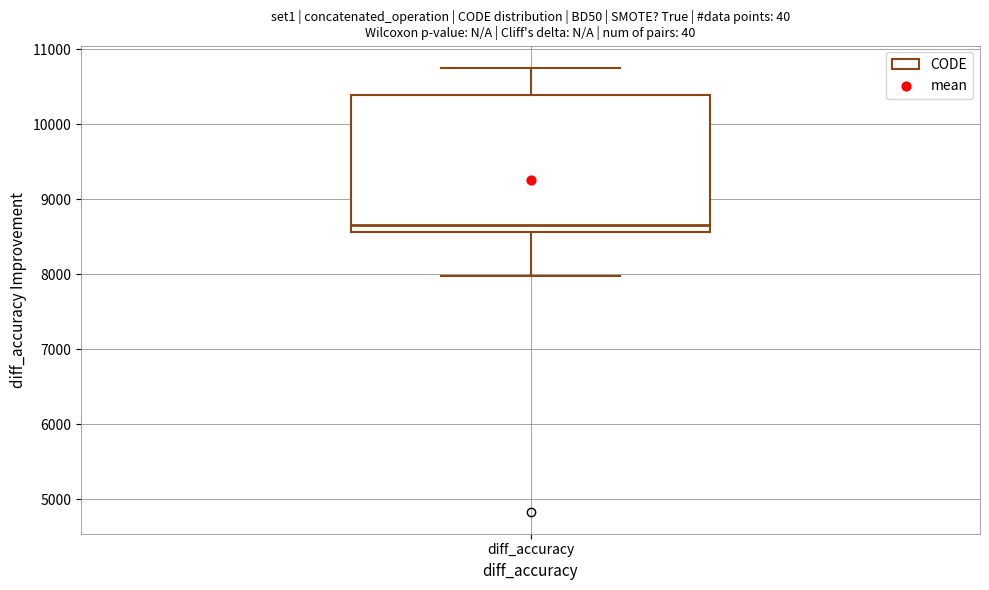

Transcribe this box plot: give where the median line is, the range the box spans, and where the two whiskers end, as read against the y-axis. The values are not printed on the chart, so give them approximately, as read against the axis.

median 8700, box 8600 to 10400, whiskers 8000 to 10800